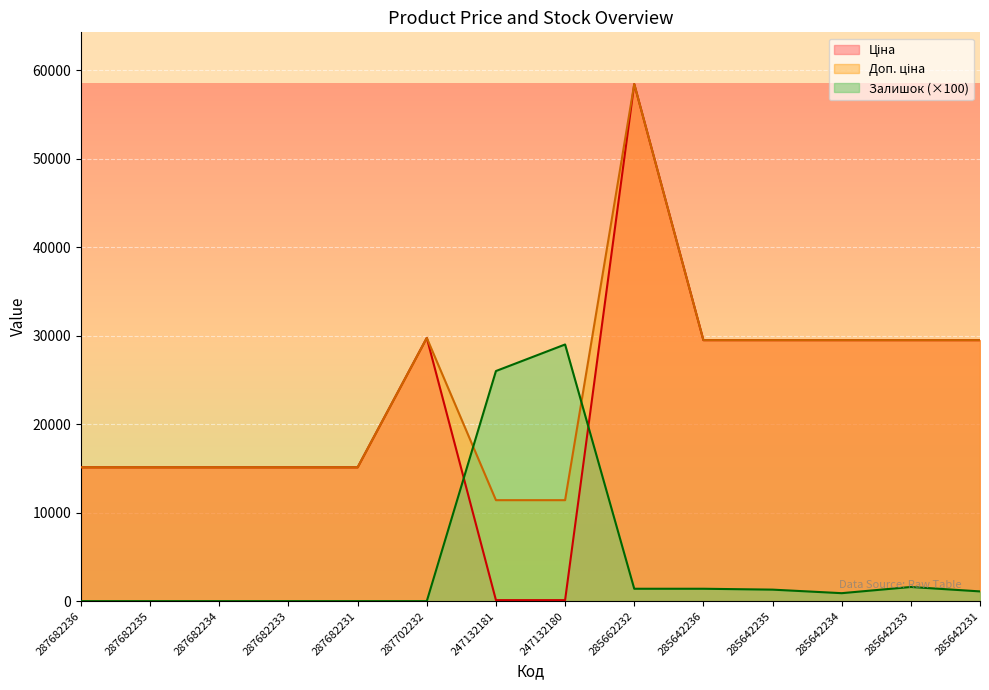

Count the number of categories in the chart.

14